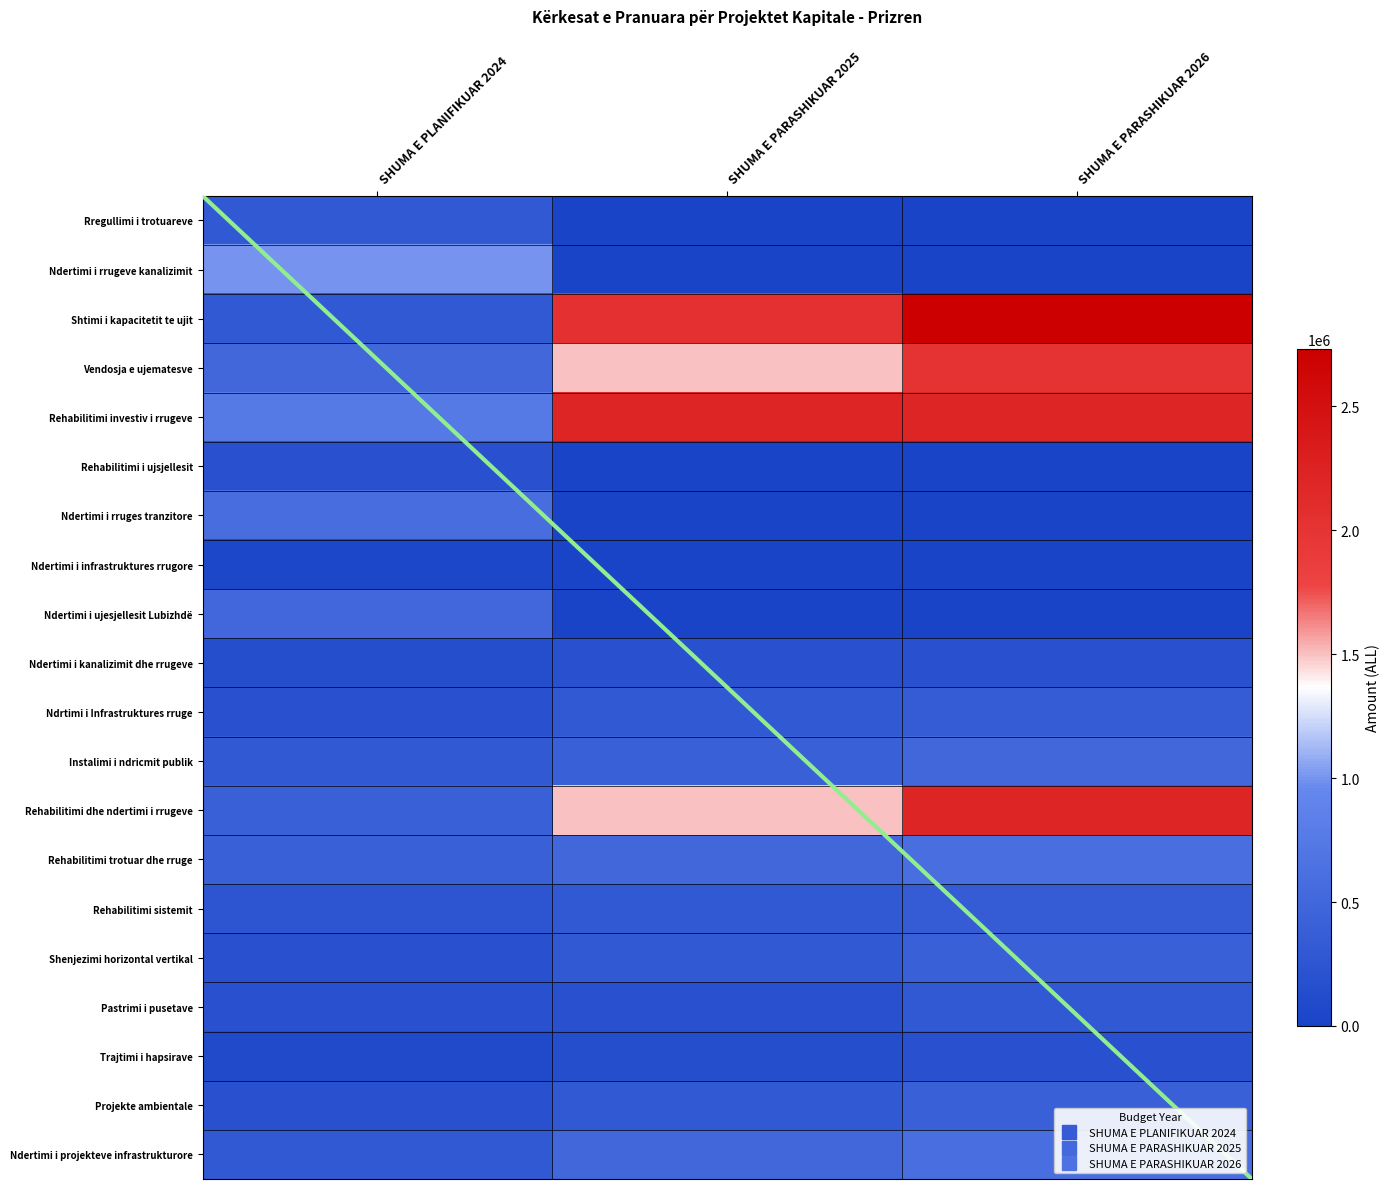

Rank the series by their maximum value, from lowest to highest.

Ndertimi i infrastruktures rrugore, Rehabilitimi i ujsjellesit, Ndertimi i kanalizimit dhe rrugeve, Trajtimi i hapsirave, Rregullimi i trotuareve, Pastrimi i pusetave, Ndrtimi i Infrastruktures rruge, Rehabilitimi sistemit, Shenjezimi horizontal vertikal, Projekte ambientale, Instalimi i ndricmit publik, Ndertimi i ujesjellesit Lubizhdë, Ndertimi i rruges tranzitore, Rehabilitimi trotuar dhe rruge, Ndertimi i projekteve infrastrukturore, Ndertimi i rrugeve kanalizimit, Vendosja e ujematesve, Rehabilitimi investiv i rrugeve, Rehabilitimi dhe ndertimi i rrugeve, Shtimi i kapacitetit te ujit